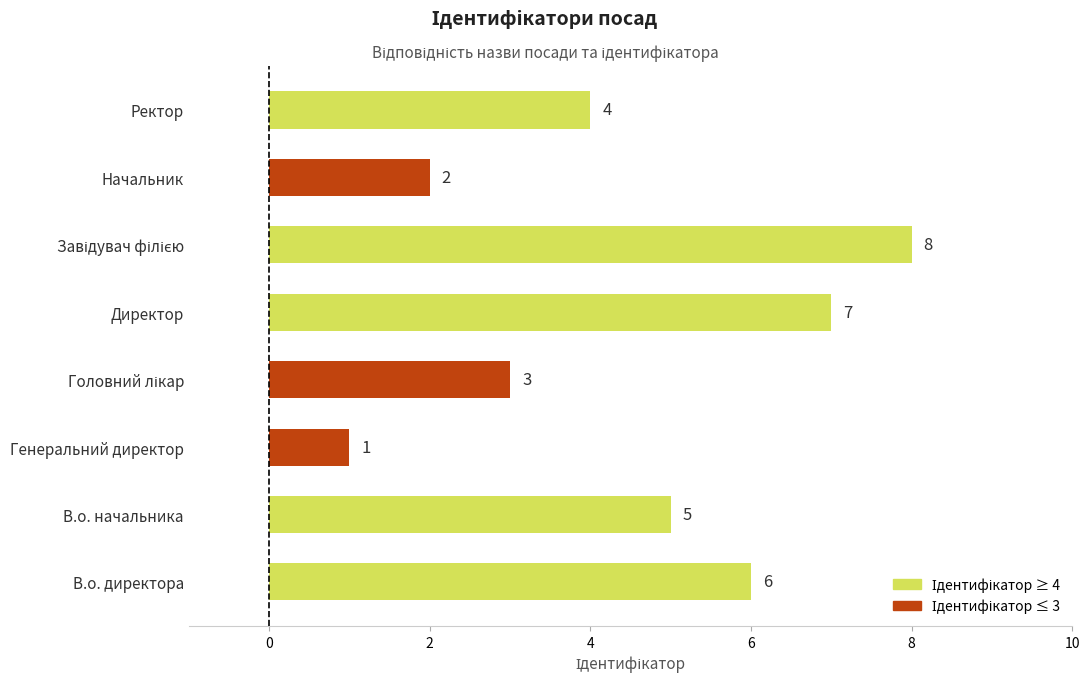

The value at Ректор is 3. True or false?

False